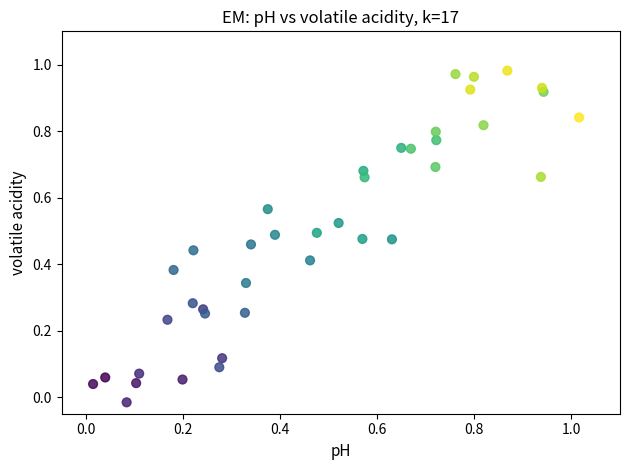

Count the number of points in this scatter plot.

40